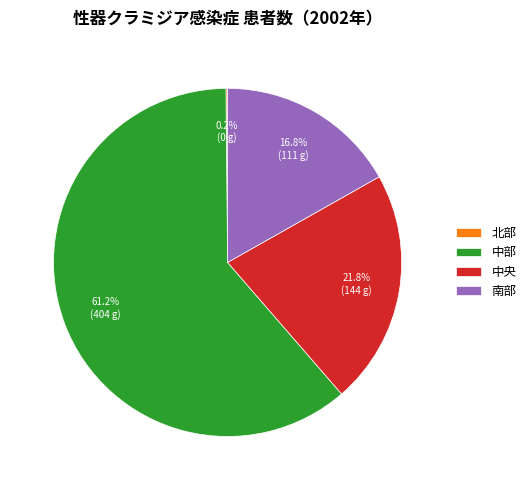

Is it true that 南部 is 17% of the pie?

True